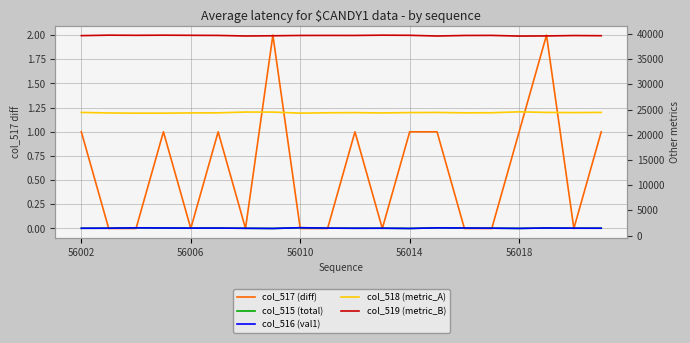

In col_516 (val1), how many points are lower than both neighbors (excluding endpoints)?

5